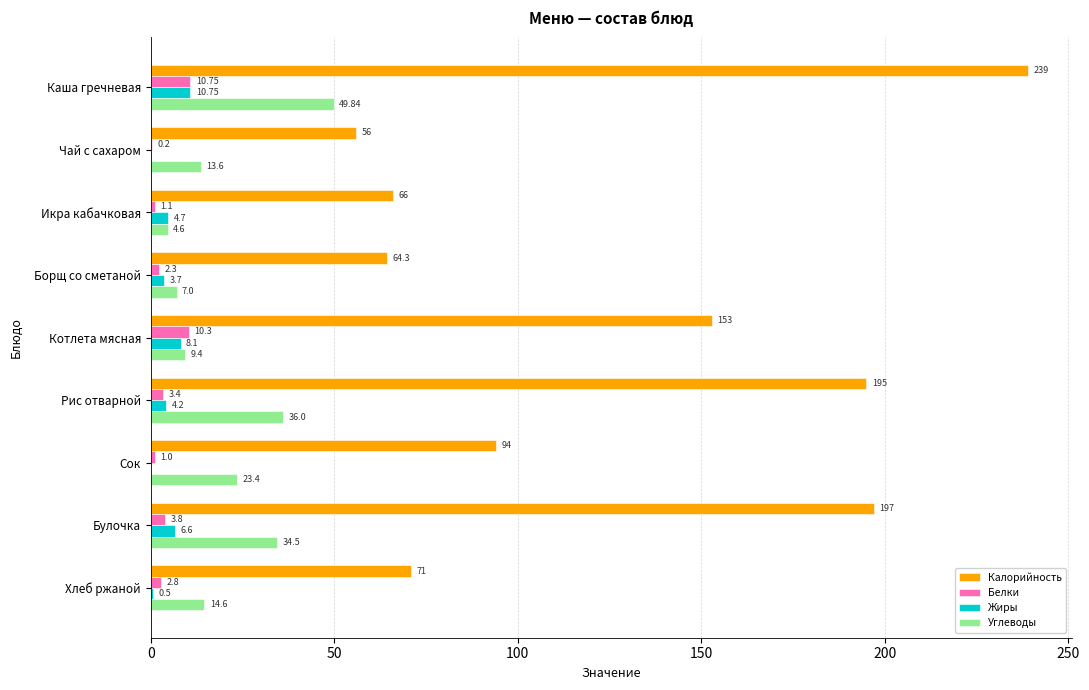

Which series has the widest spread of values?

Калорийность